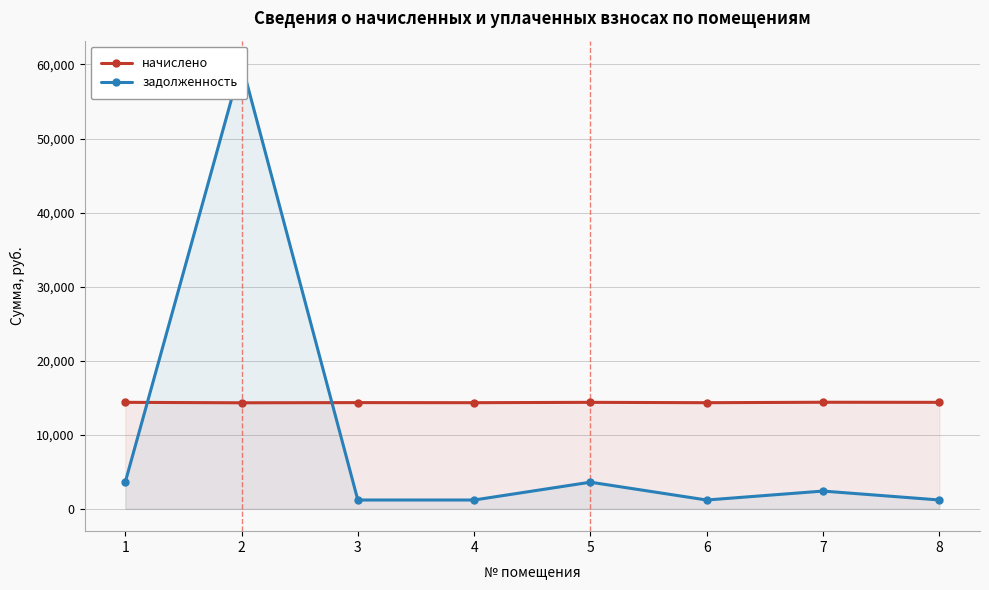

After their last crossing, which series has the higher values: задолженность or начислено?

начислено